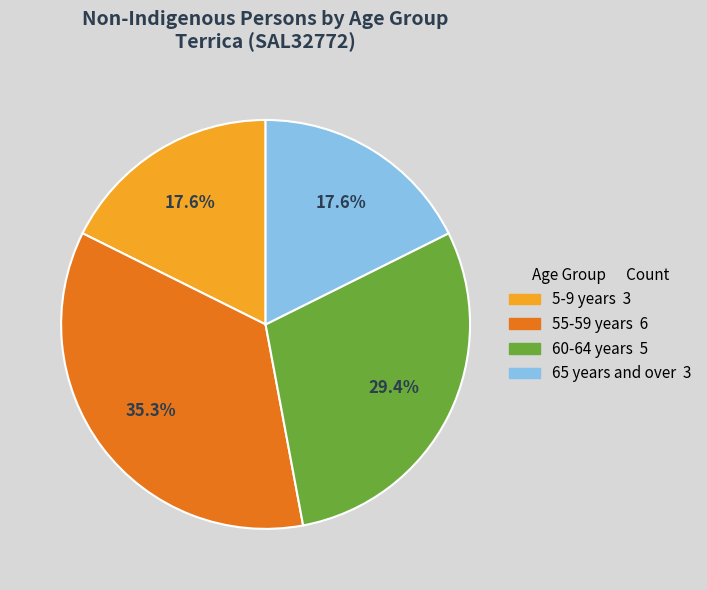

Does any single category account for the majority?

No